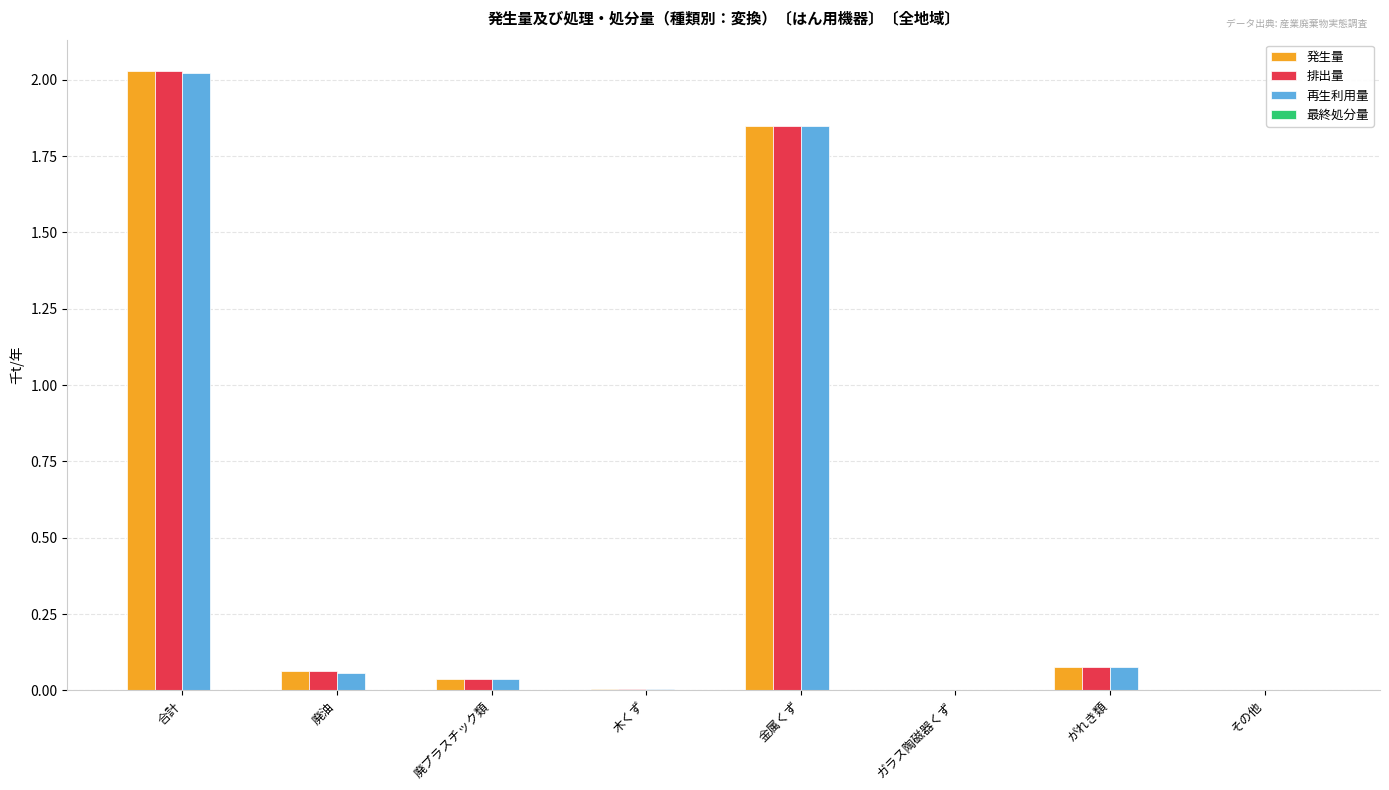

True or false: 再生利用量 has a value of 0.0 at その他.

True